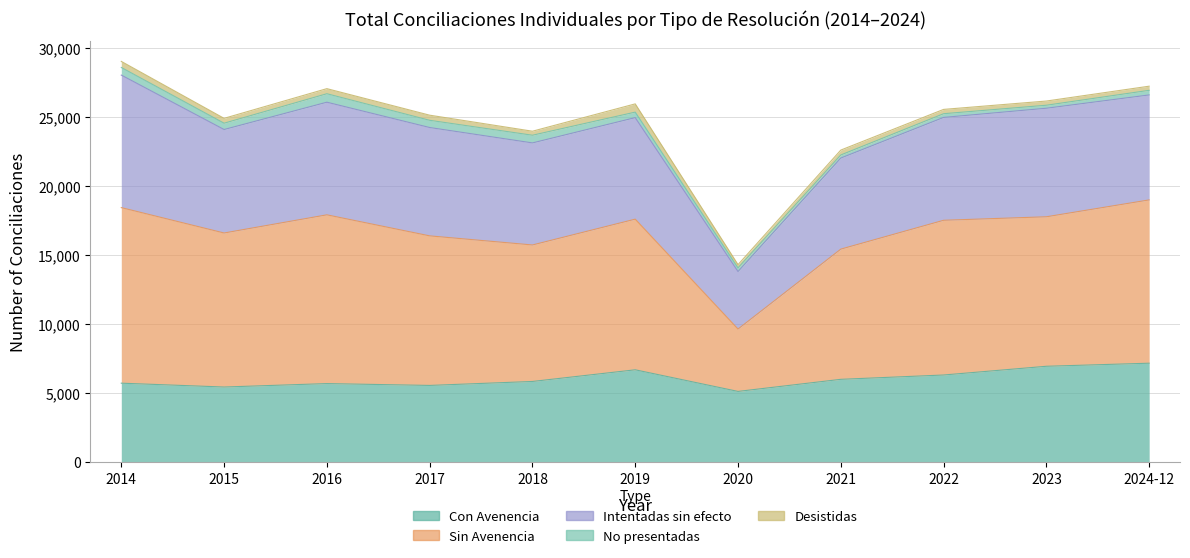

True or false: No presentadas and Sin Avenencia intersect in this chart.

False